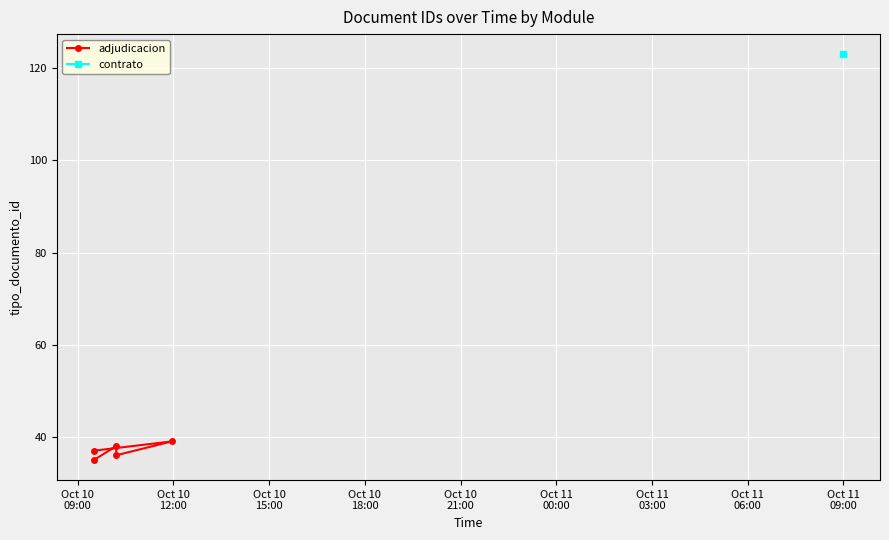

How many data points are less than 37?

2